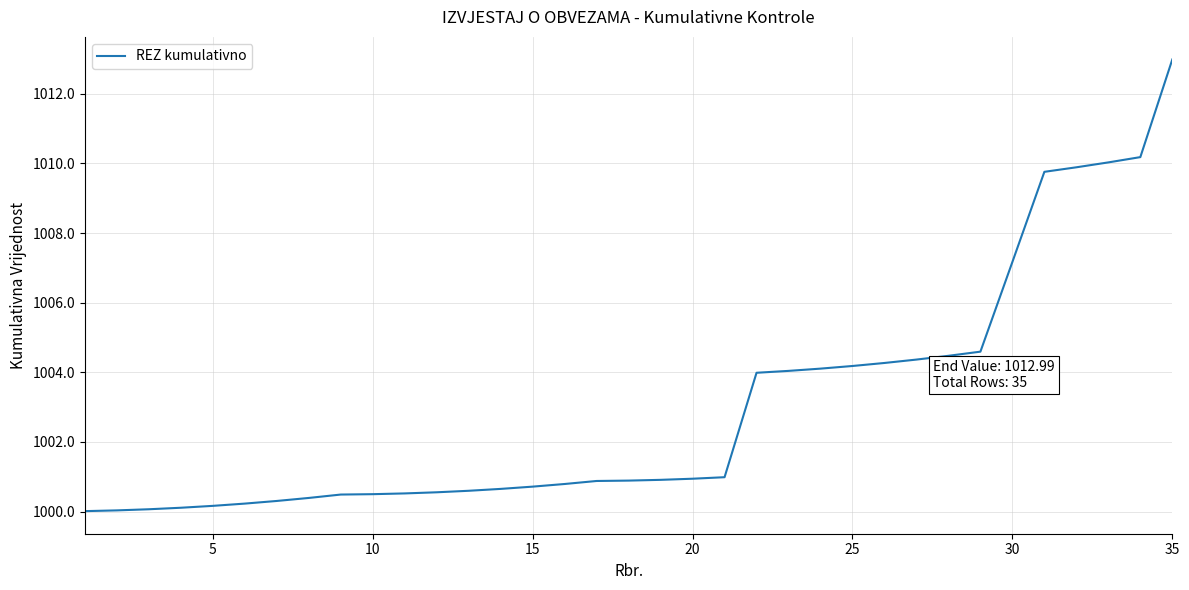

What is the difference between the maximum and minimum values?

13.0